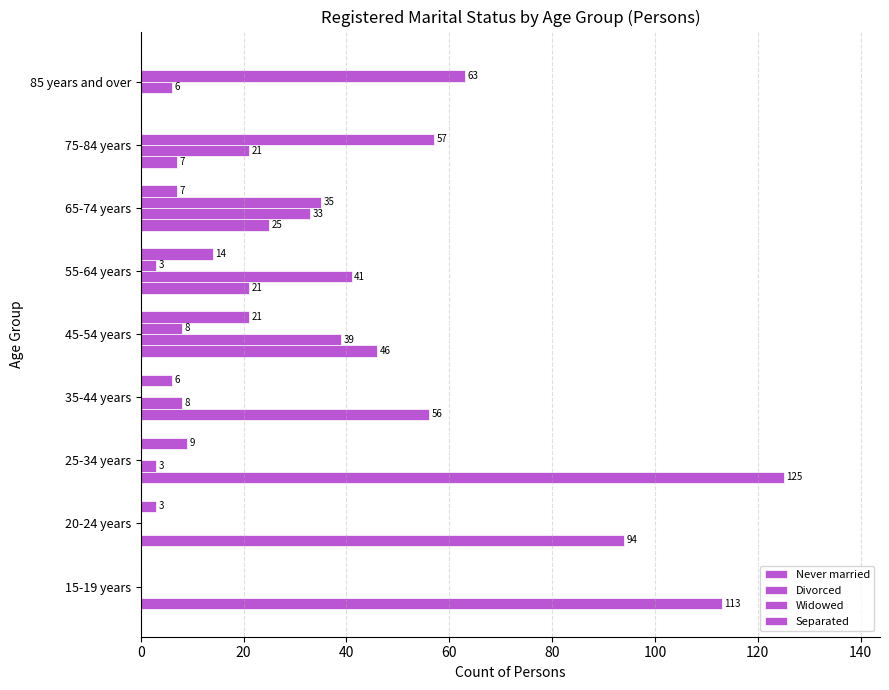

How many positive values does the Widowed series have?

5